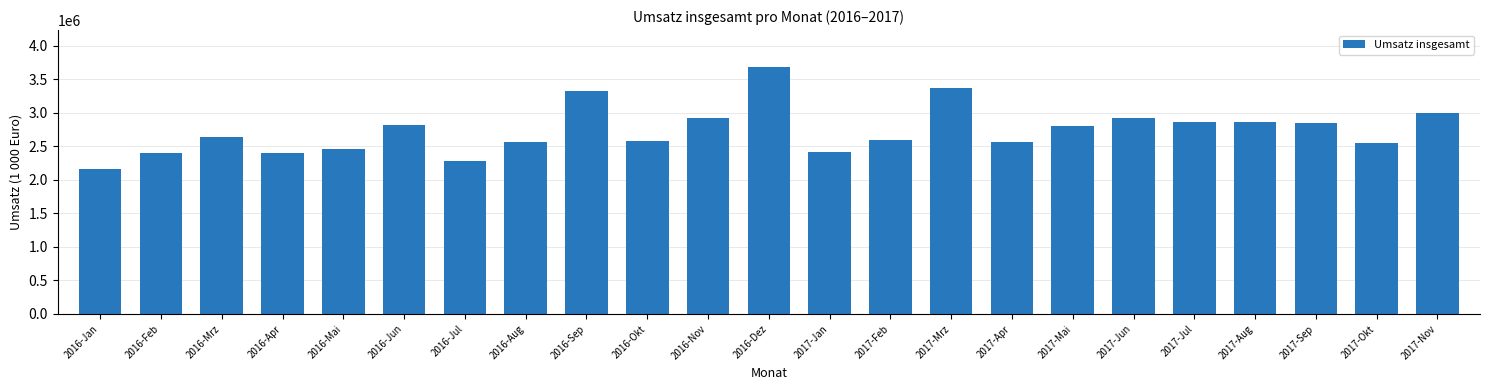

Is it true that the value at 2017-Jun is 1617133.1?

False